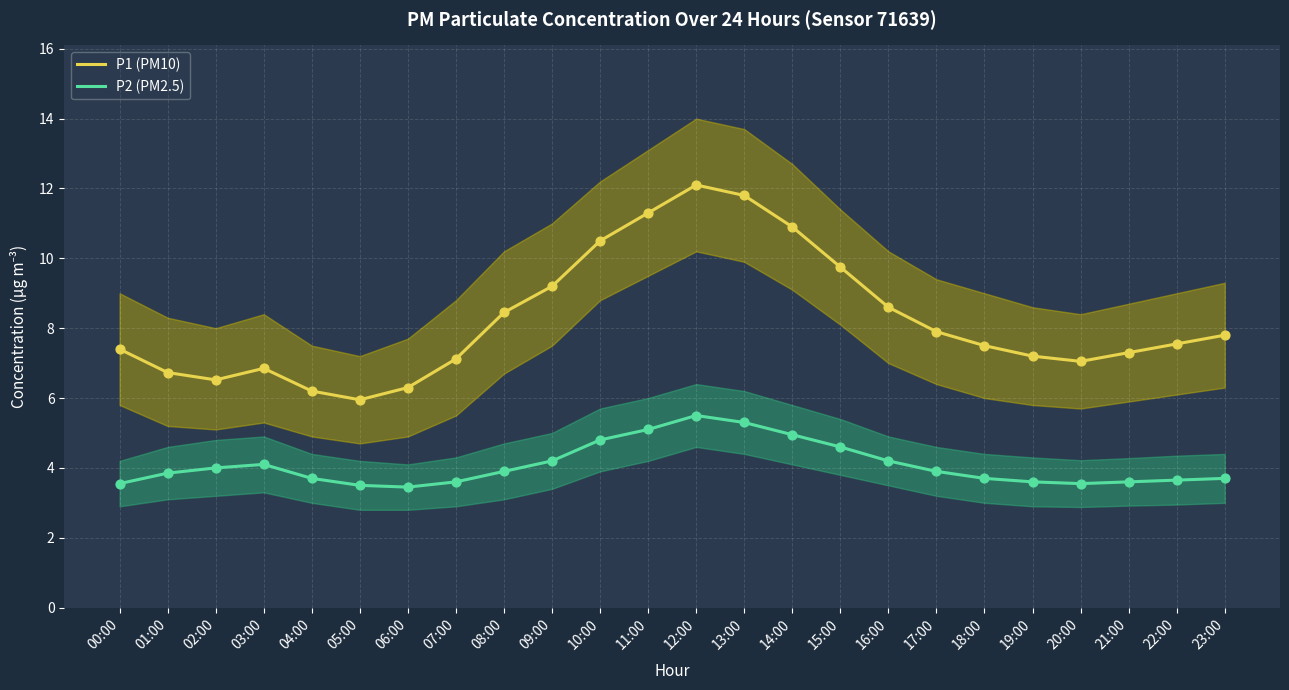

Which series contains the highest Y value?

P1 (PM10)